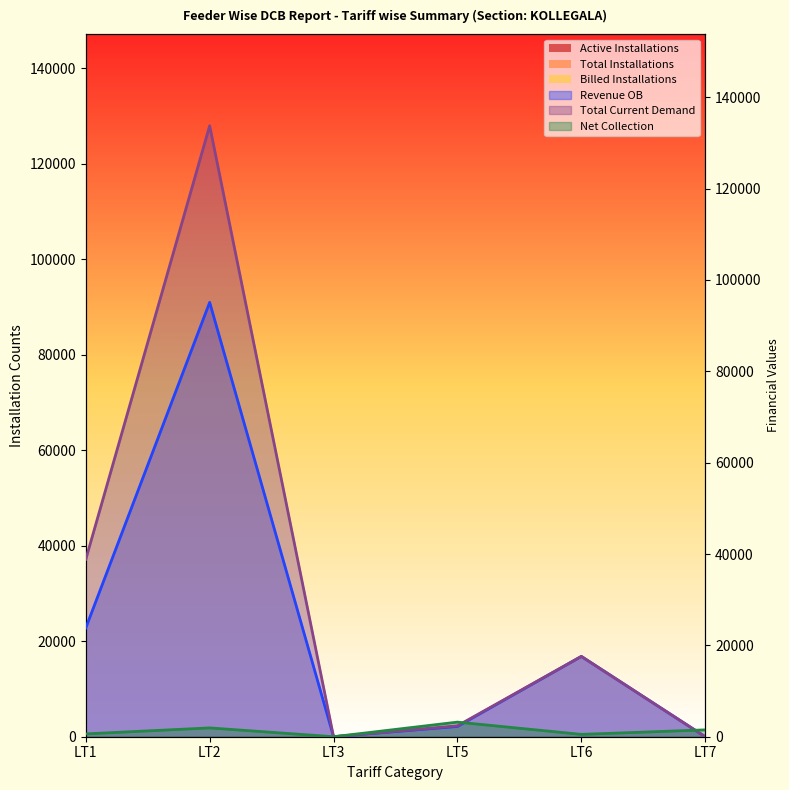

What is the highest value of the Active Installations series?

95100.0